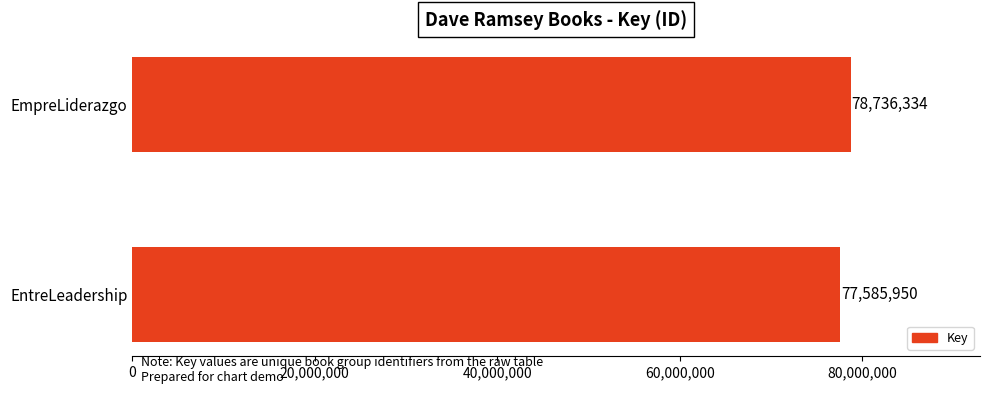

The value at EmpreLiderazgo is 43918647. True or false?

False